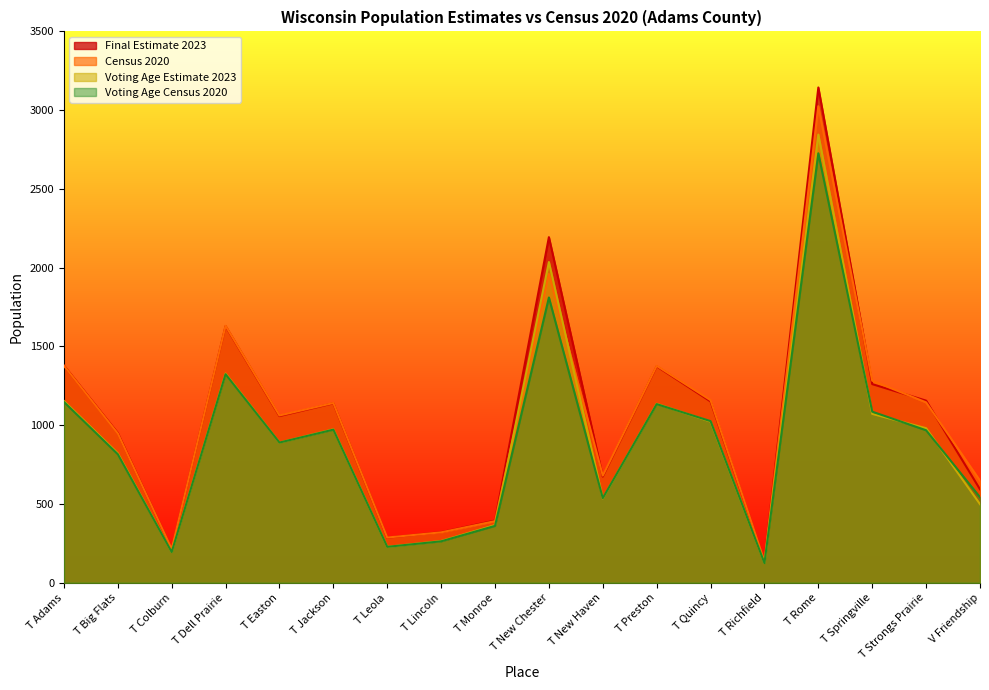

Does the chart have visible grid lines?

No